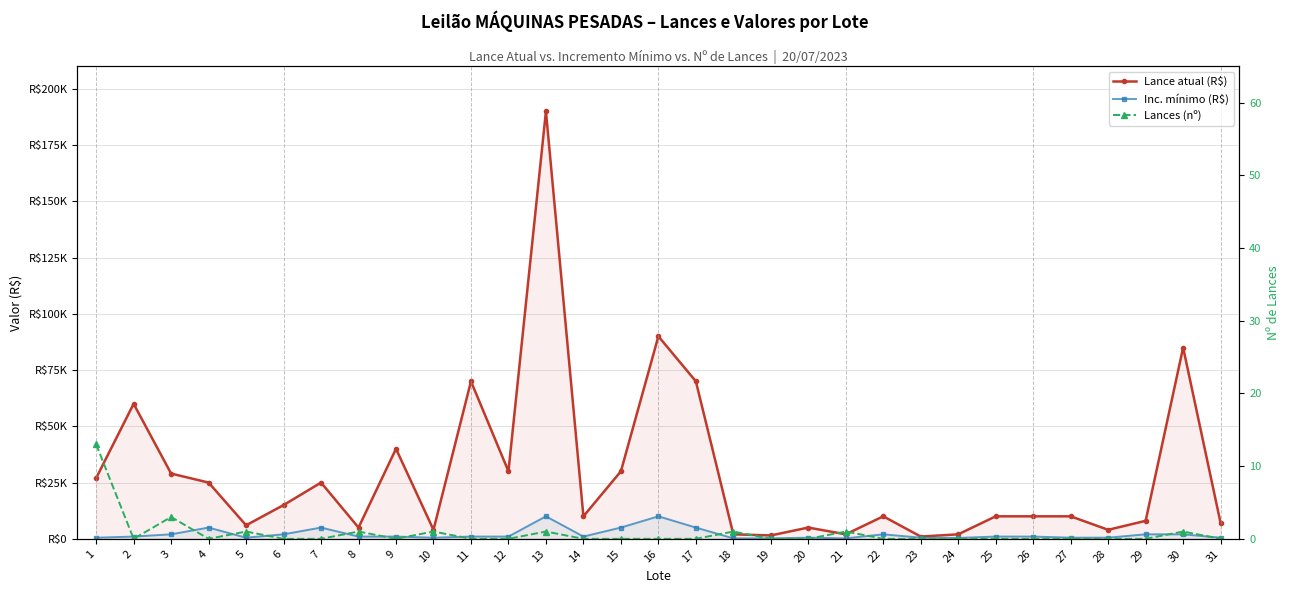

Reading left to right, what are all the values shown in this chart?

Lance atual (R$): 1=27000	2=60000	3=29000	4=25000	5=6000	6=15000	7=25000	8=5000	9=40000	10=4000	11=70000	12=30000	13=190000	14=10000	15=30000	16=90000	17=70000	18=2000	19=1500	20=5000	21=2000	22=10000	23=1000	24=2000	25=10000	26=10000	27=10000	28=4000	29=8000	30=85000	31=7000
Inc. mínimo (R$): 1=500	2=1000	3=2000	4=5000	5=500	6=2000	7=5000	8=1000	9=1000	10=500	11=1000	12=1000	13=10000	14=1000	15=5000	16=10000	17=5000	18=200	19=200	20=500	21=200	22=2000	23=500	24=400	25=1000	26=1000	27=500	28=500	29=2000	30=2000	31=500
Lances (nº): 1=13	2=0	3=3	4=0	5=1	6=0	7=0	8=1	9=0	10=1	11=0	12=0	13=1	14=0	15=0	16=0	17=0	18=1	19=0	20=0	21=1	22=0	23=0	24=0	25=0	26=0	27=0	28=0	29=0	30=1	31=0